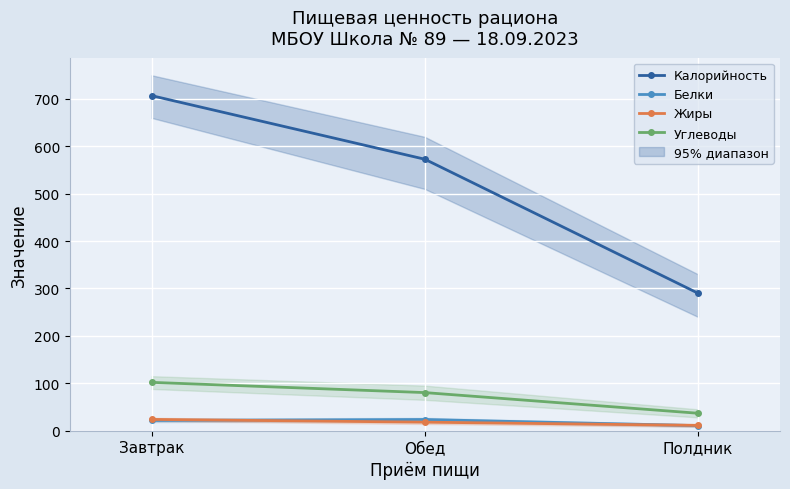

Between Завтрак and Обед, which is larger?

Завтрак